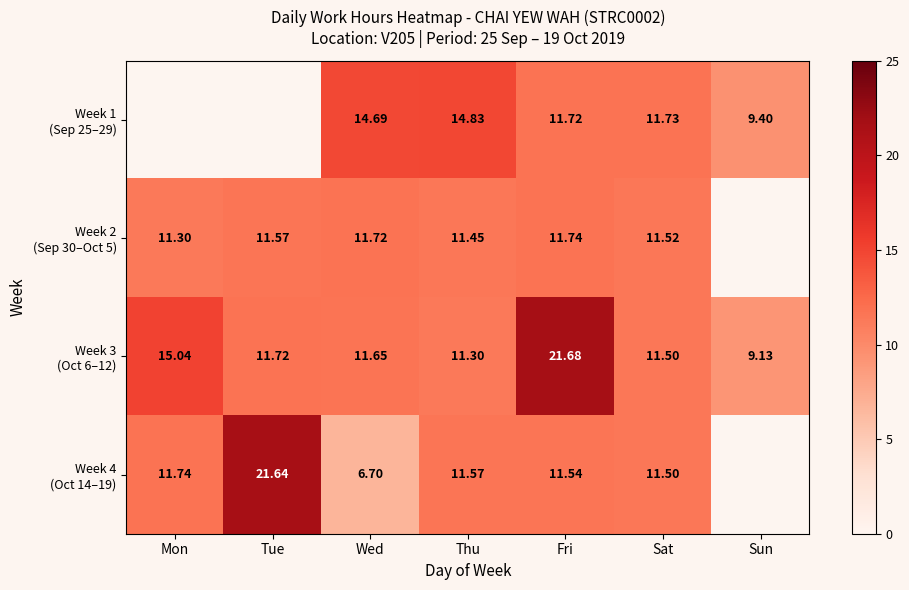

Between Sat and Fri, which is larger?

Sat